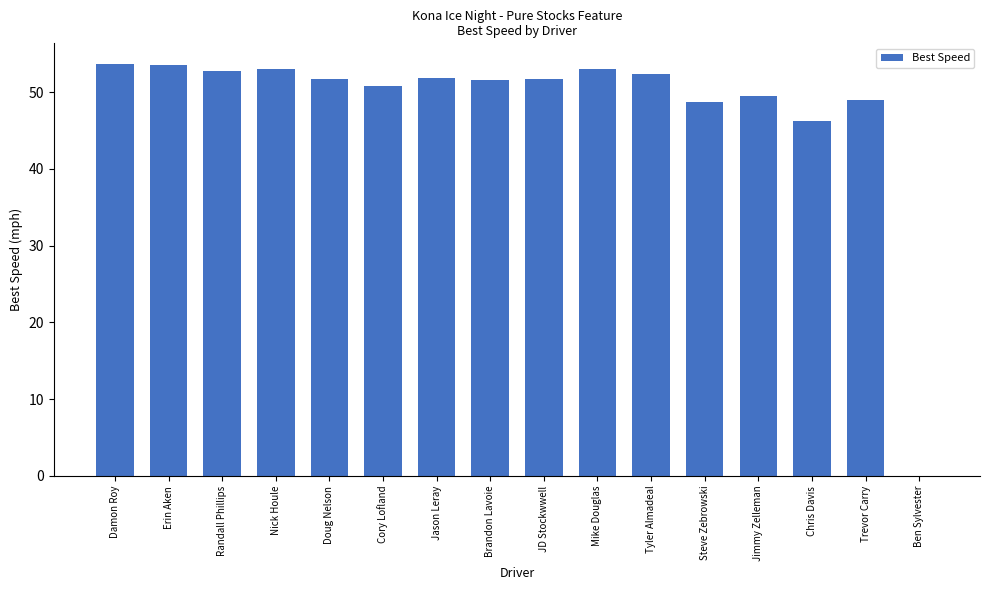

Are the bars horizontal?

No